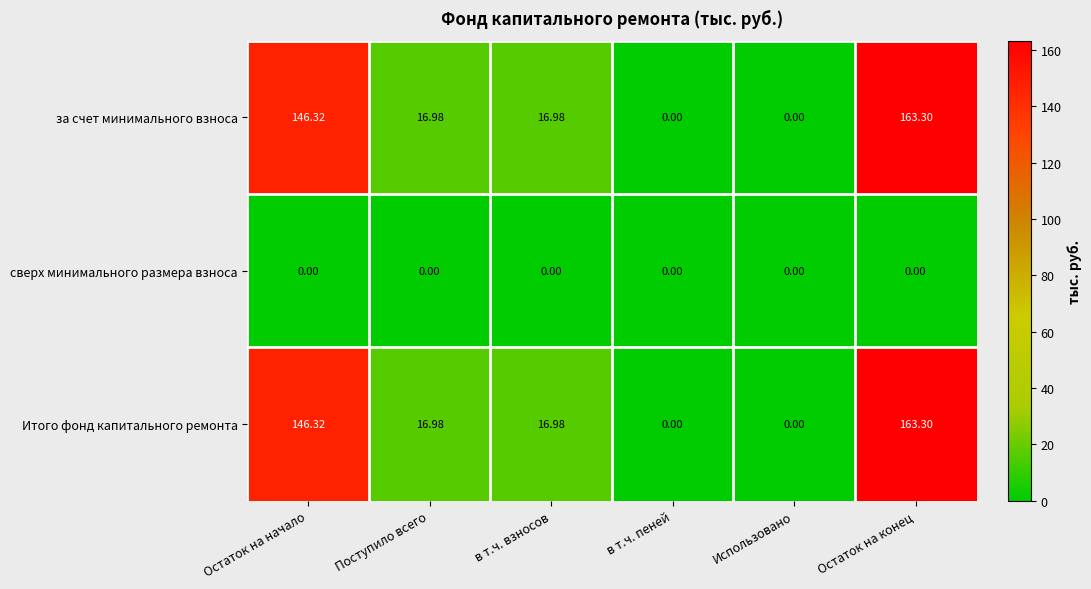

Is the value of сверх минимального размера взноса at в т.ч. пеней greater than the value of Итого фонд капитального ремонта at Остаток на конец?

No